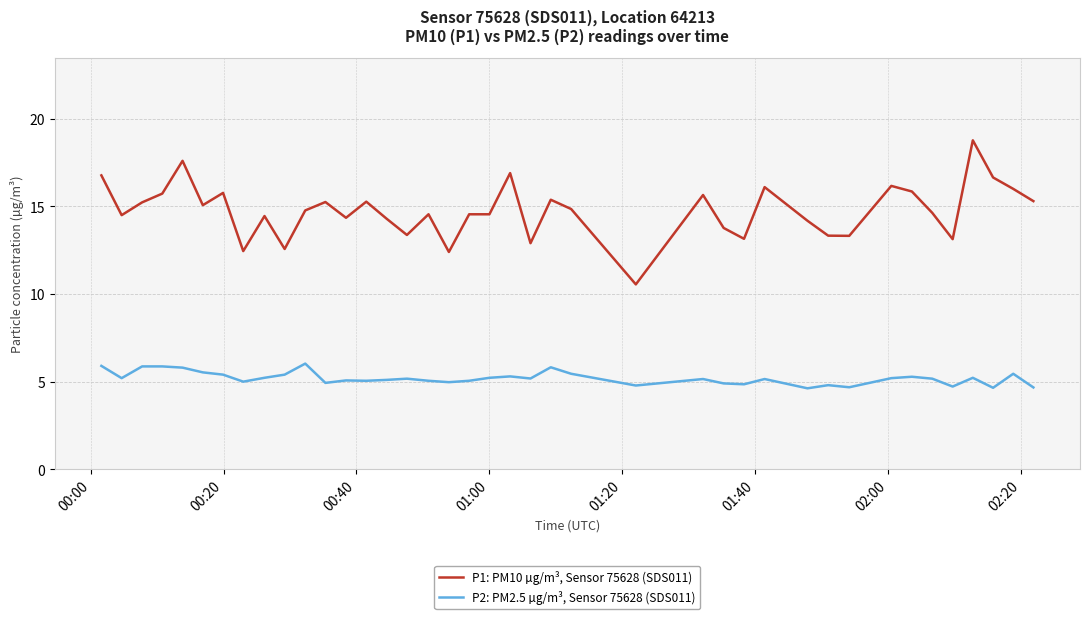

Does the chart display data point markers on the line(s)?

No